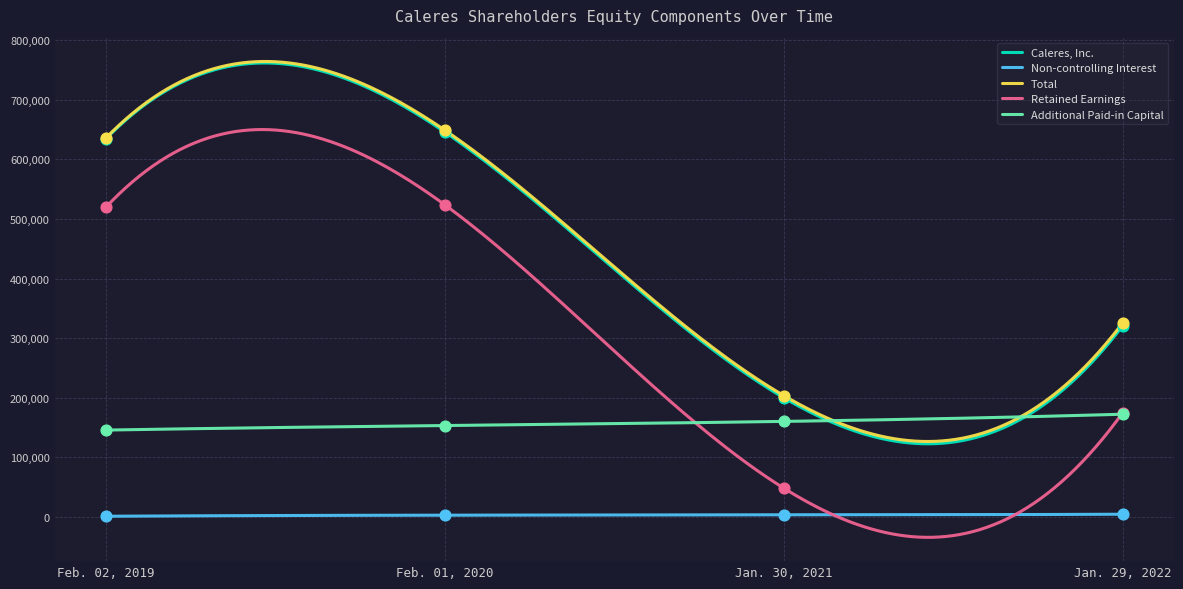

Is the value of Non-controlling Interest at Jan. 29, 2022 greater than the value of Retained Earnings at Feb. 01, 2020?

No